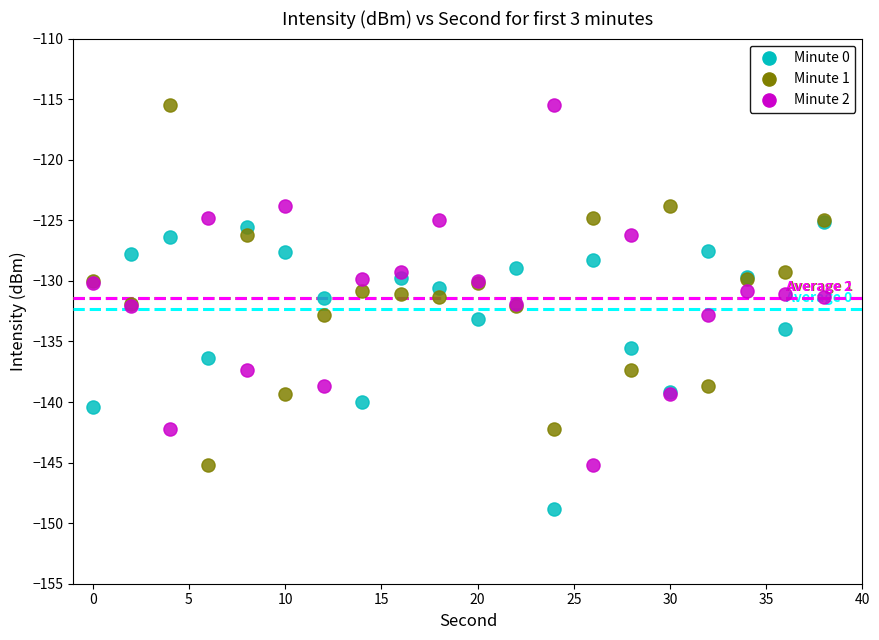

What are all the series names shown in the legend?

Minute 0, Minute 1, Minute 2